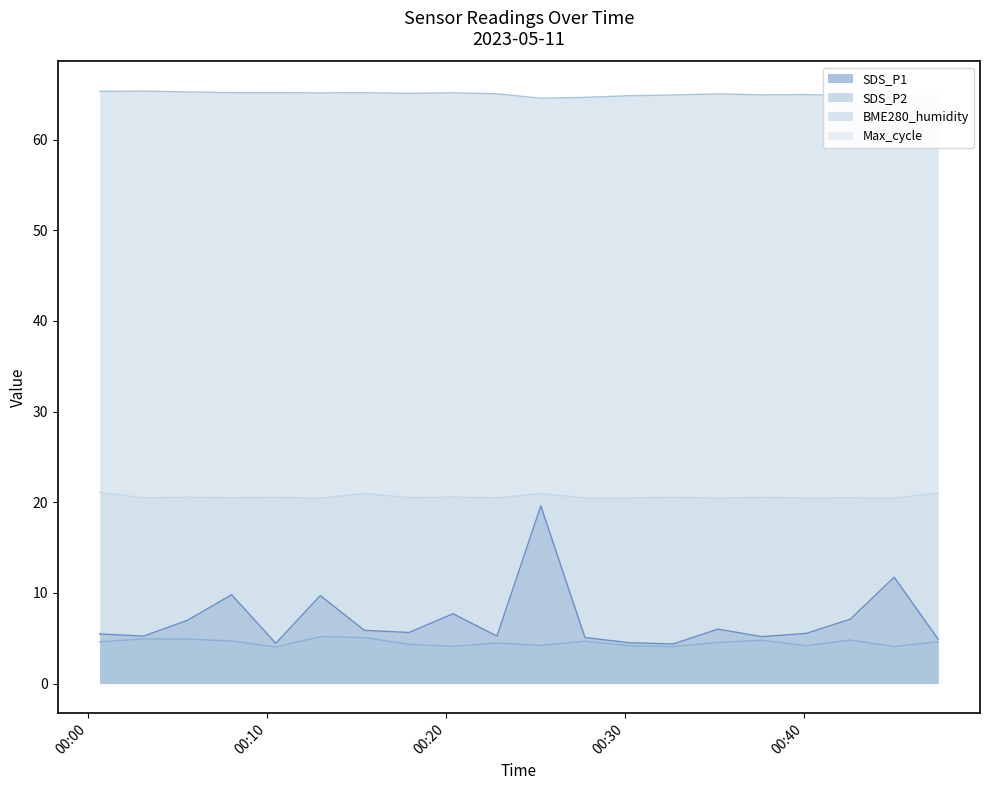

True or false: BME280_humidity and Max_cycle intersect in this chart.

False